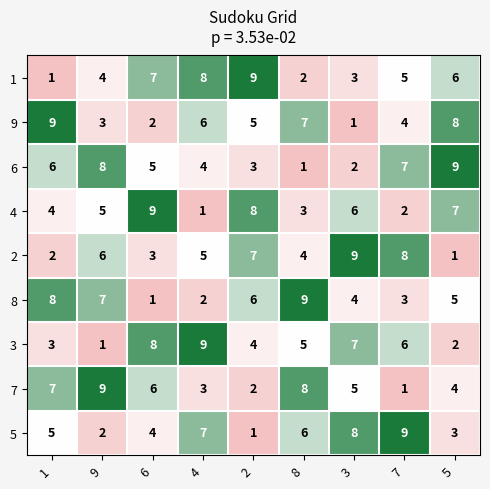

Read the 3 value at 8.

5